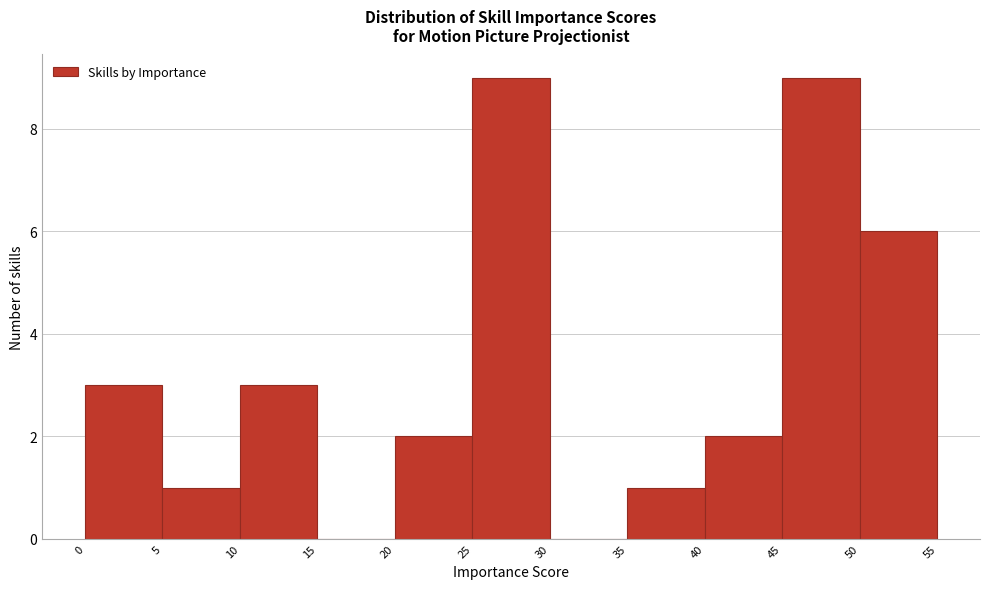

Reading left to right, list every bar in this chart as the range it spans on the x-axis followed by its height. The values are not printed on the chart, so give them approximately, as read against the axis.

0 to 5: 3
5 to 10: 1
10 to 15: 3
15 to 20: 0
20 to 25: 2
25 to 30: 9
30 to 35: 0
35 to 40: 1
40 to 45: 2
45 to 50: 9
50 to 55: 6